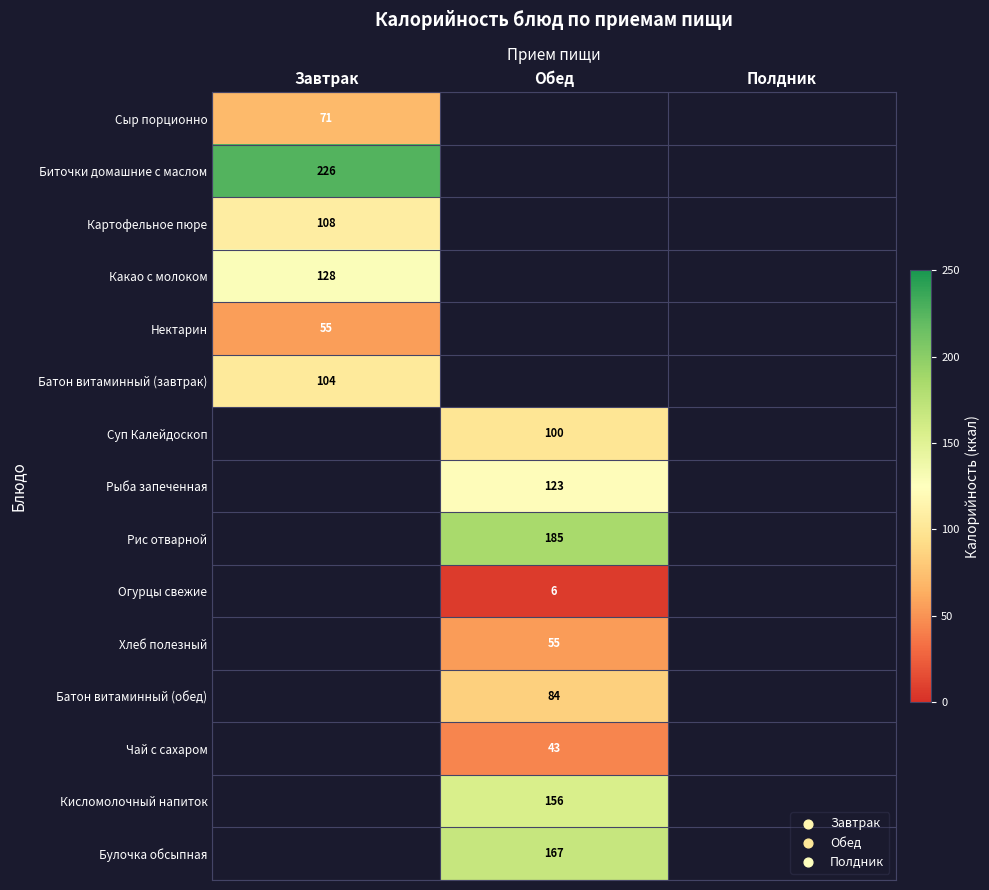

True or false: Нектарин has a value of 55 at Завтрак.

True